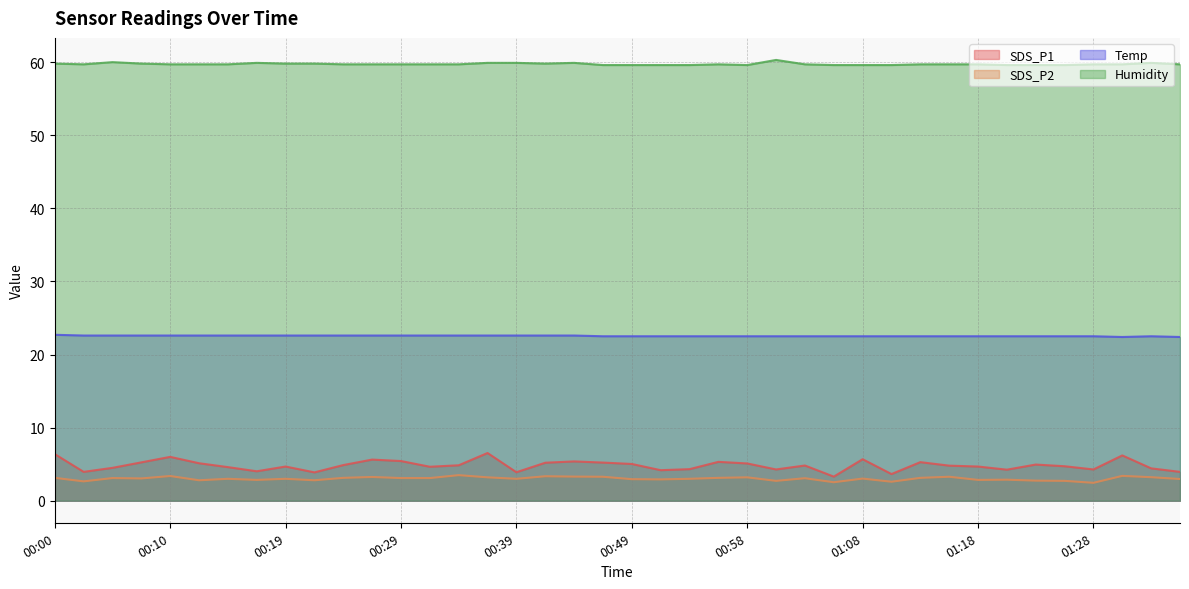

Is the value of SDS_P2 at 00:46 greater than the value of SDS_P1 at 00:41?

No